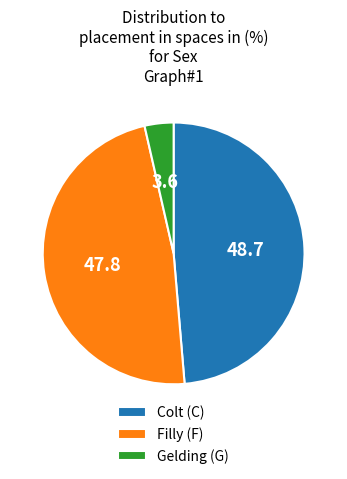

What is the smallest slice in the pie chart?

Gelding (G)